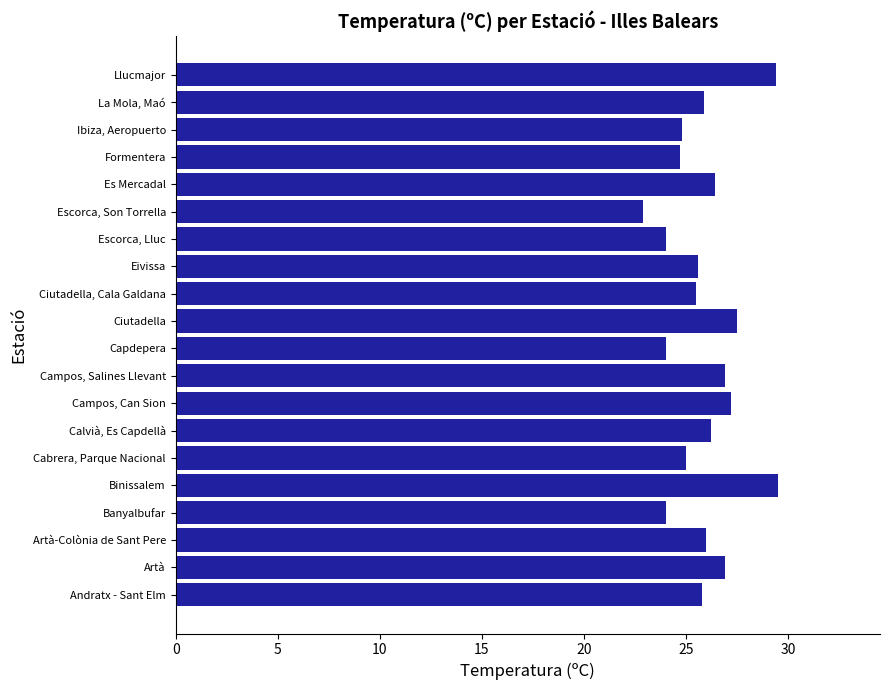

What is the maximum value shown in the chart?

29.5